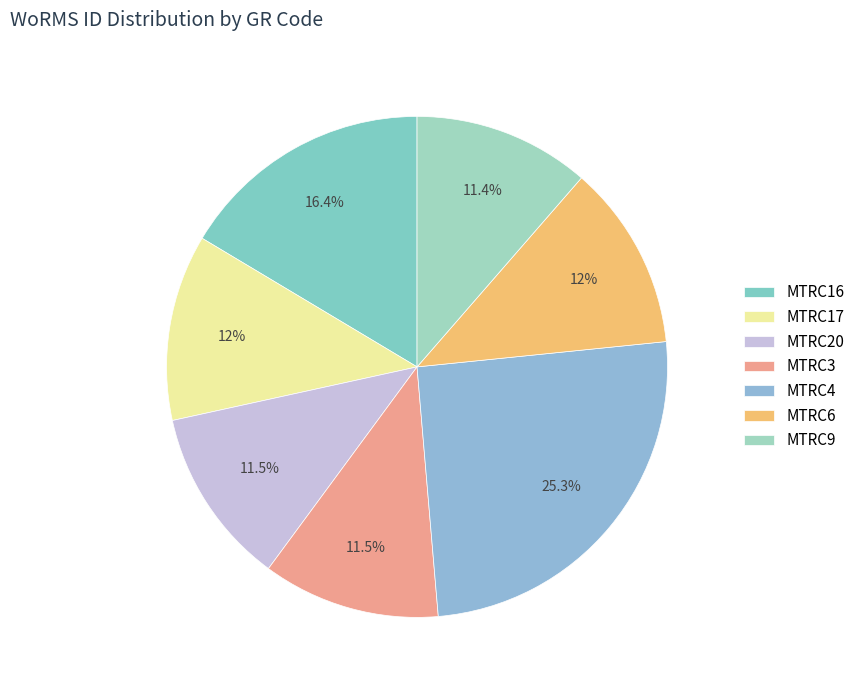

What is the ratio of the value at MTRC16 to the value at MTRC6?

1.4